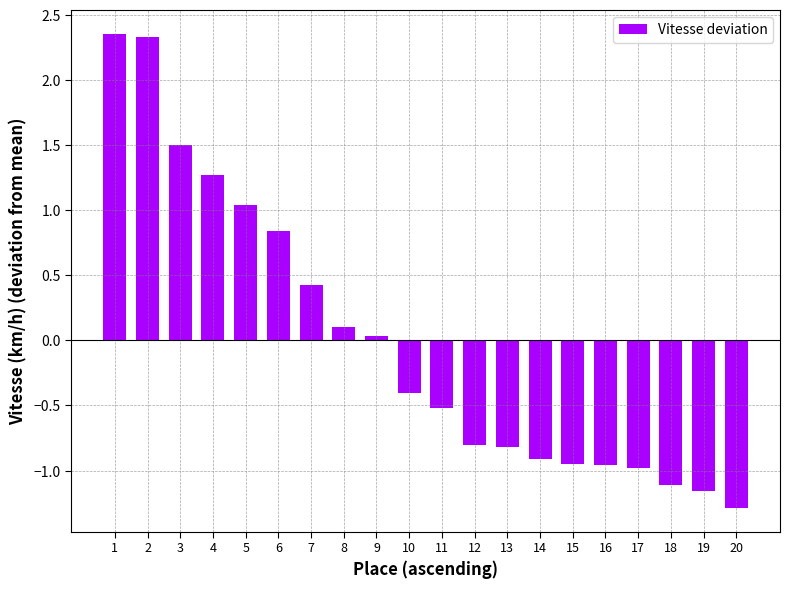

Which label corresponds to the smallest value in the chart?

20